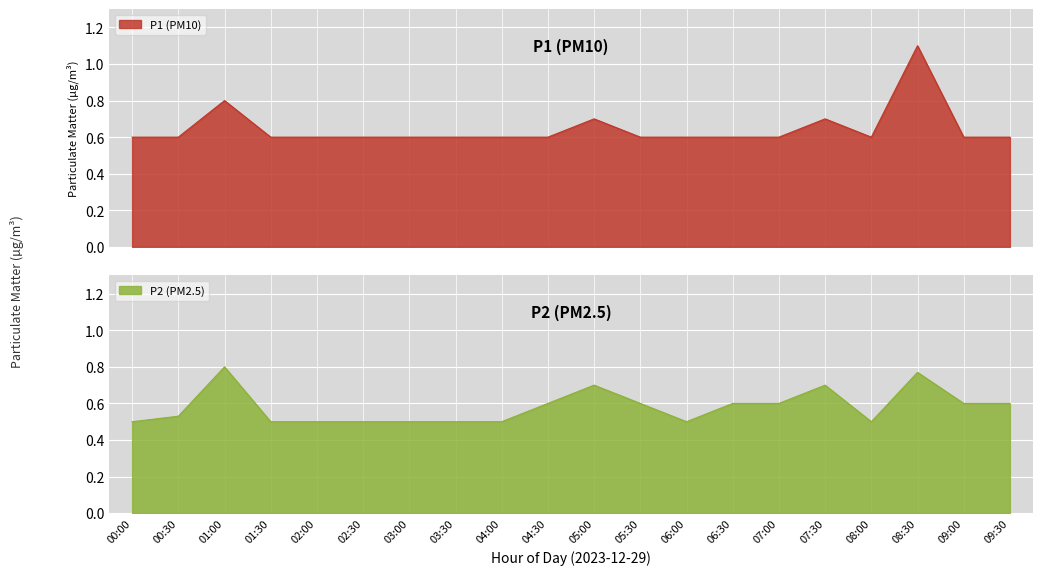

What is the average value of the P2 series?

0.6